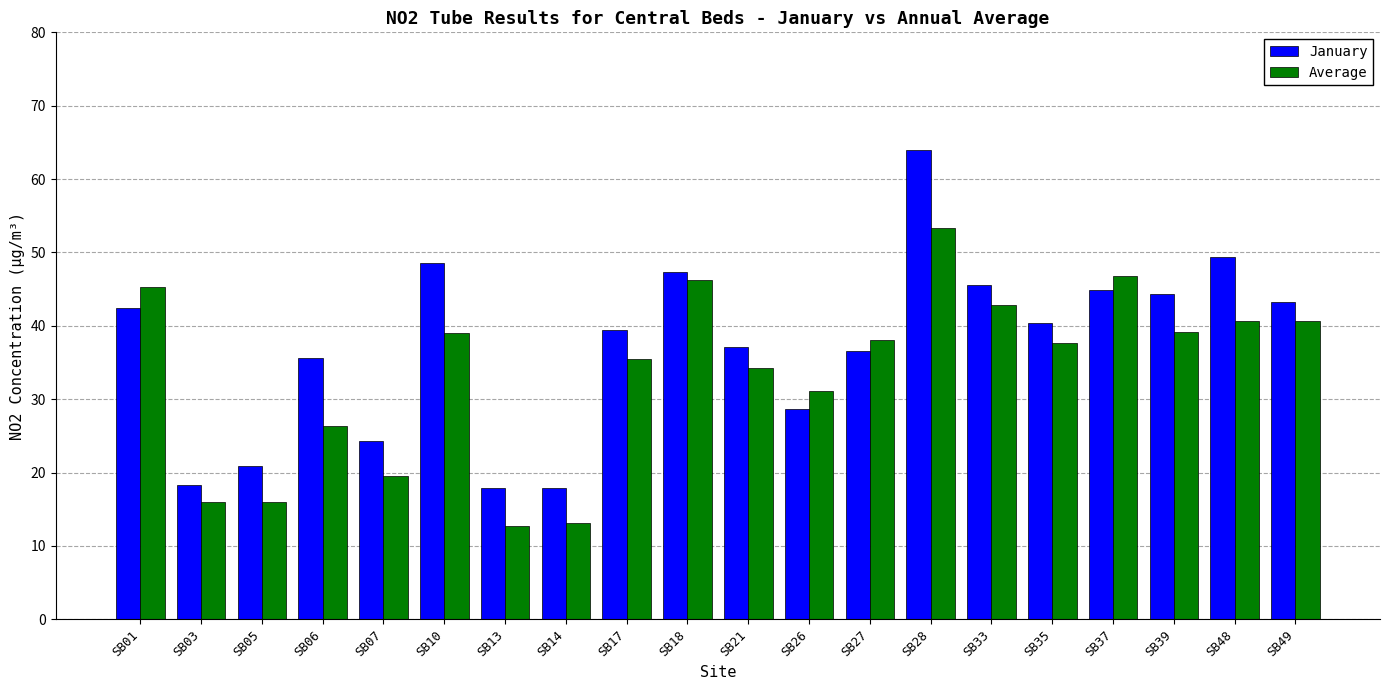

At how many categories does at least one series exceed 40?

10